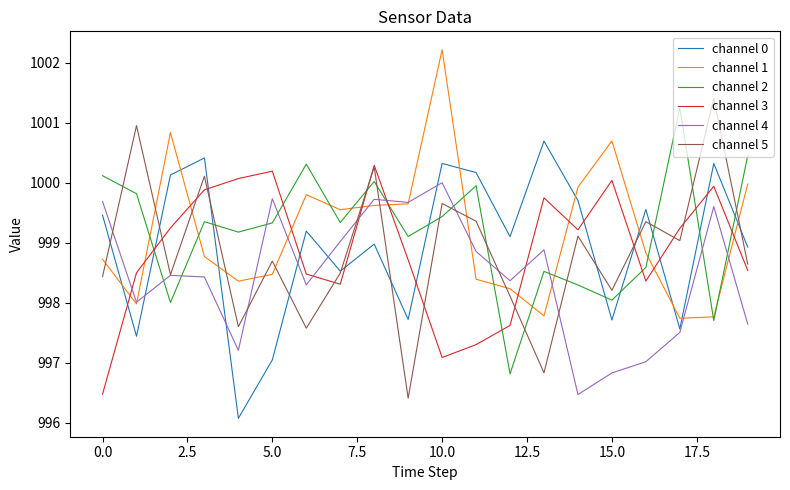

True or false: channel 1 and channel 5 intersect in this chart.

True